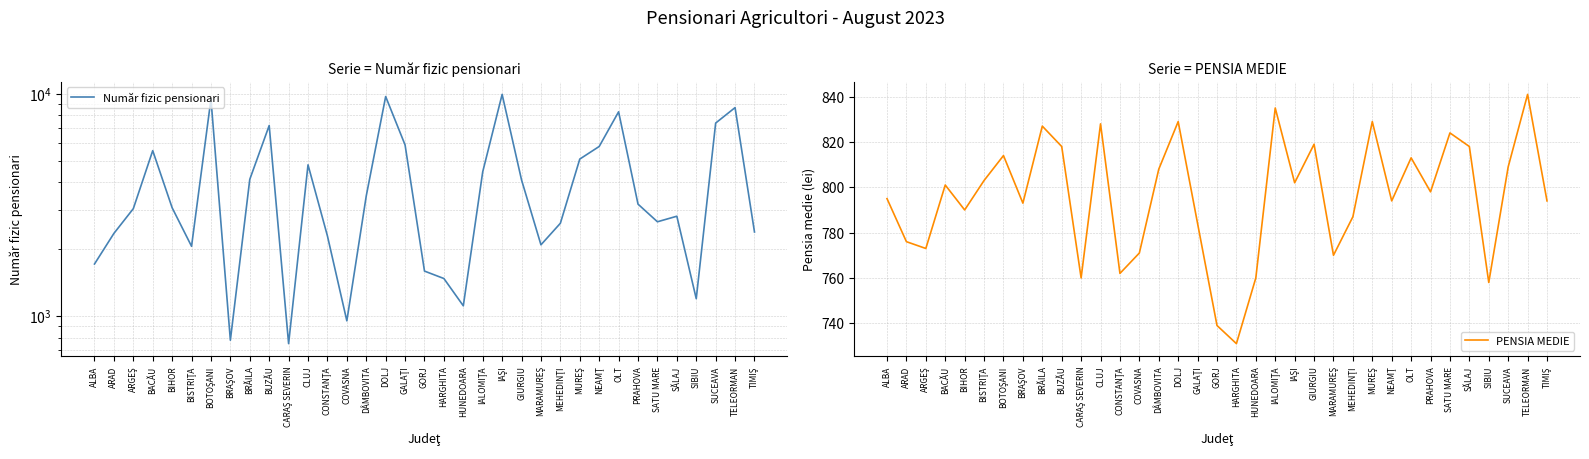

What is the maximum value shown in the chart?

9923